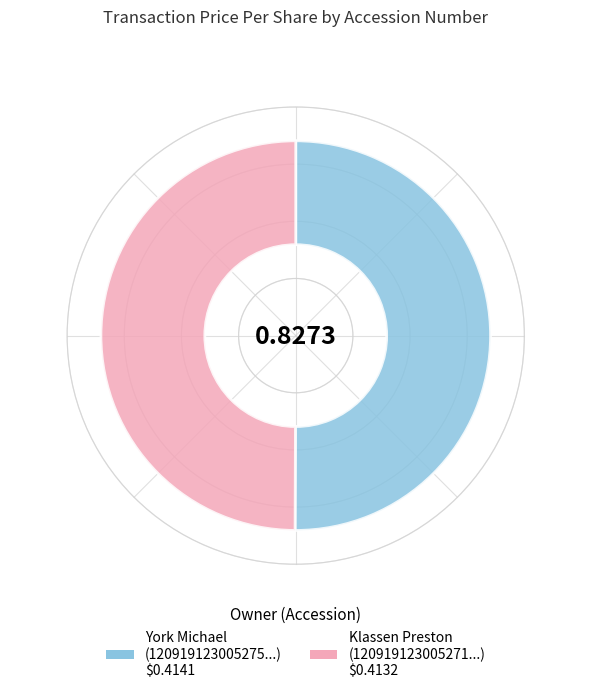

The 120919123005271 slice represents 57% of the pie. True or false?

False